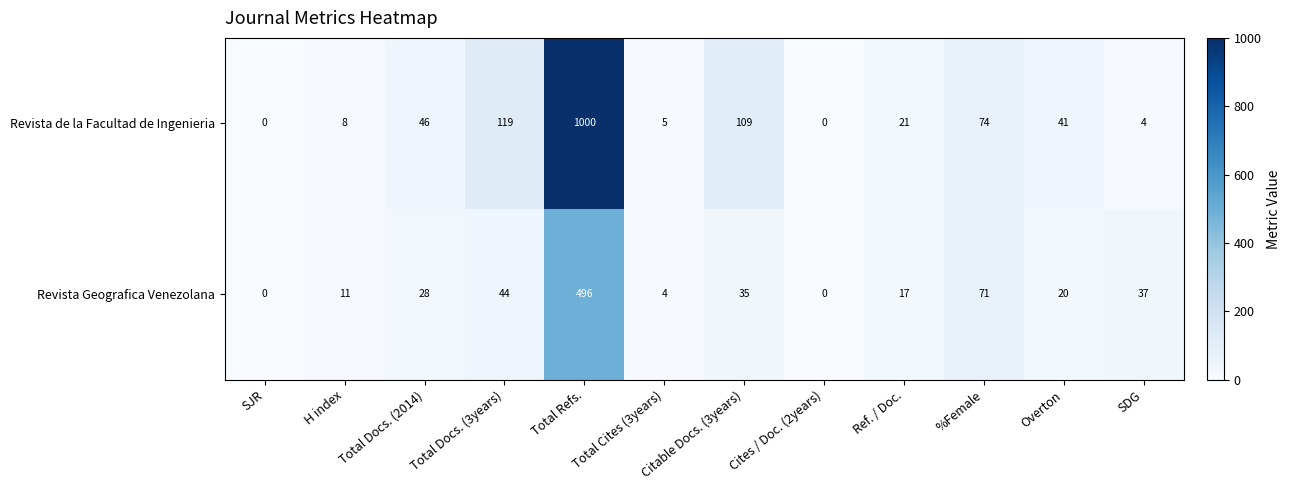

Which category has the highest value across all series?

Total Refs.